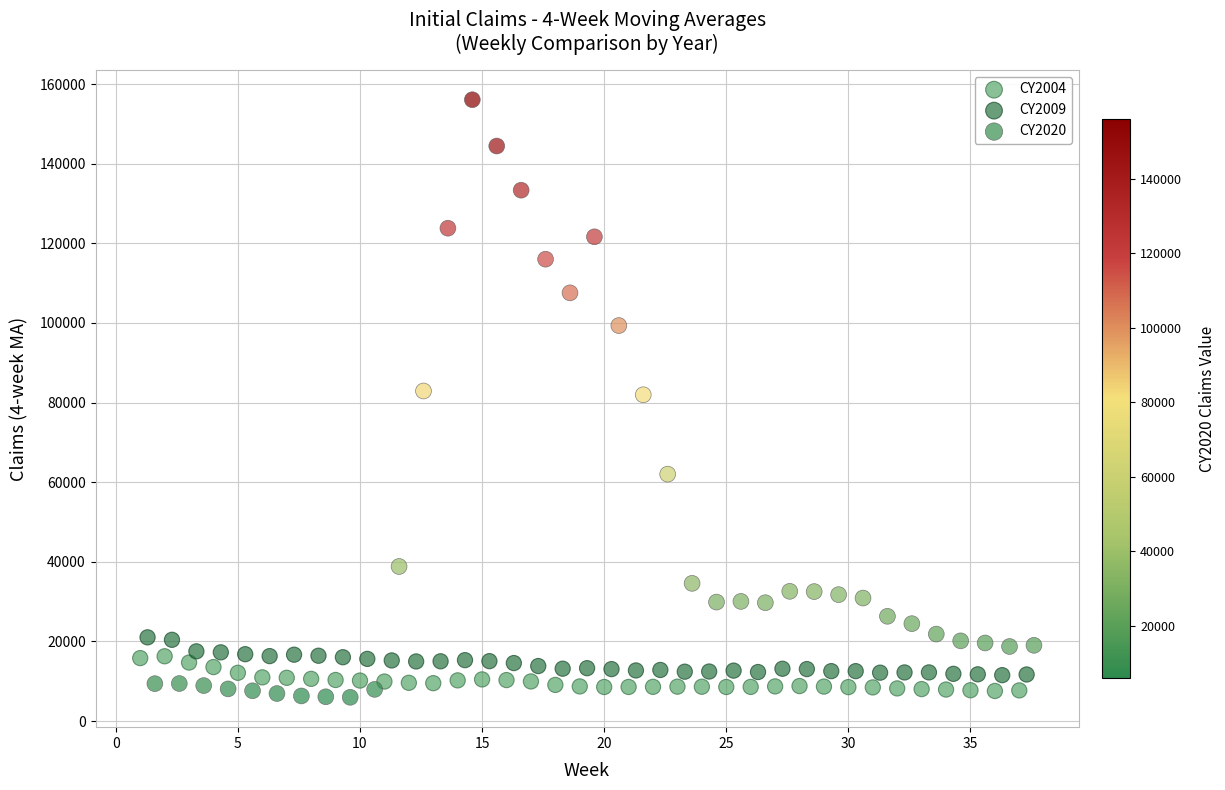

Which series has the widest spread of Y values?

CY2020